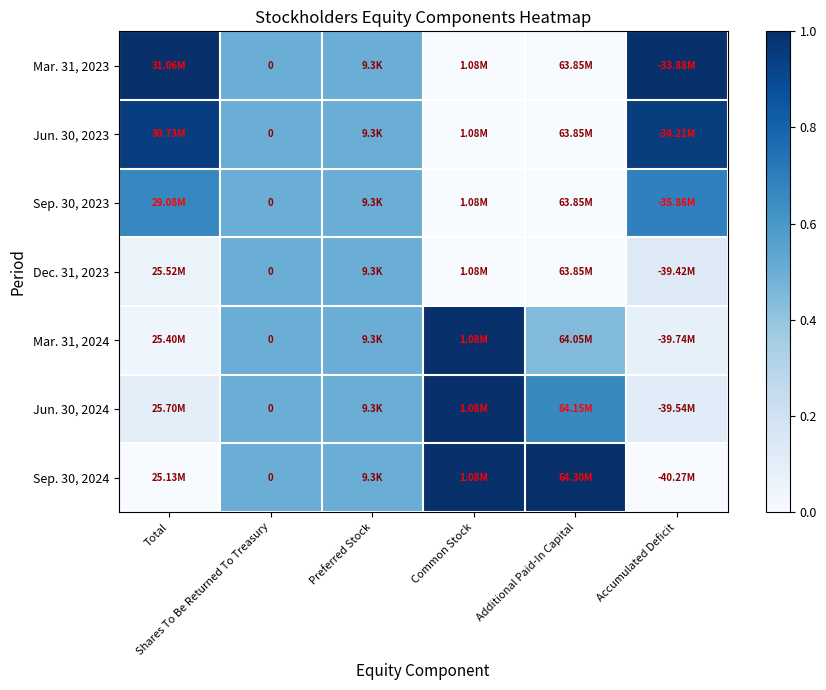

True or false: Jun. 30, 2023 has a value of 0.8 at Shares To Be Returned To Treasury.

False